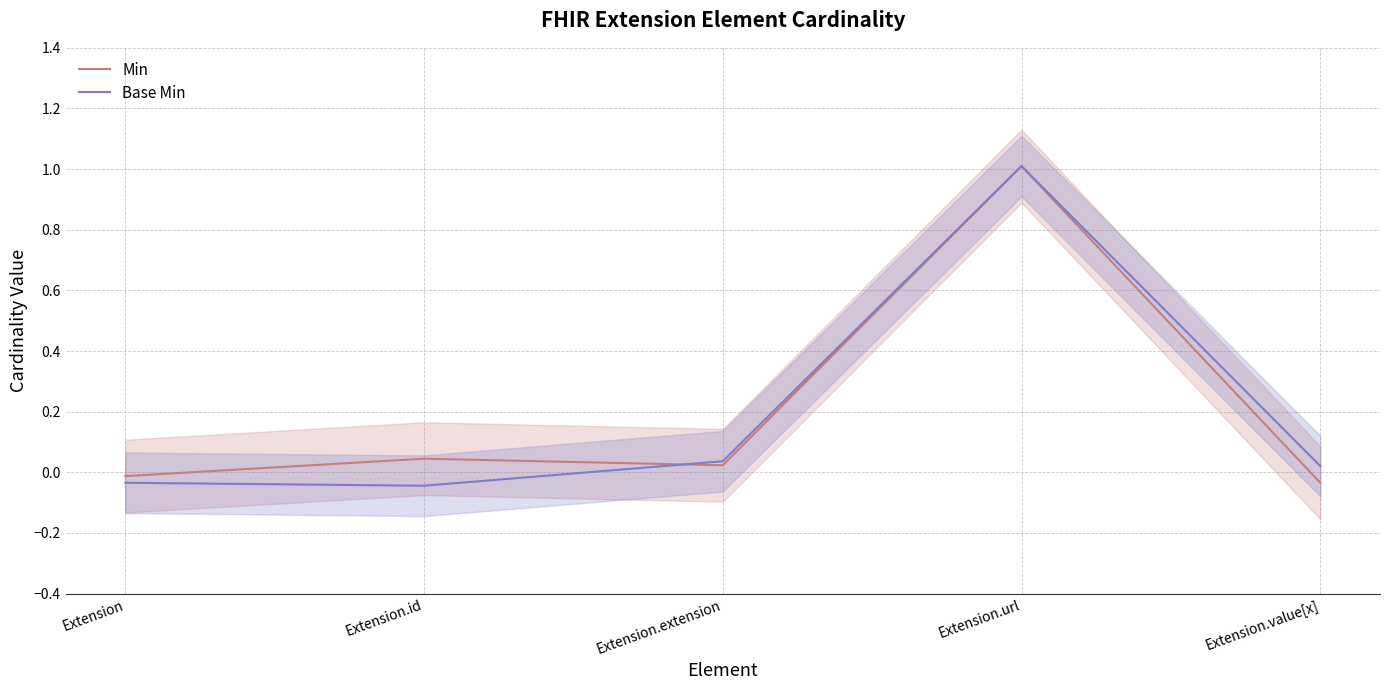

At which category is the sum across all series the highest?

Extension.url